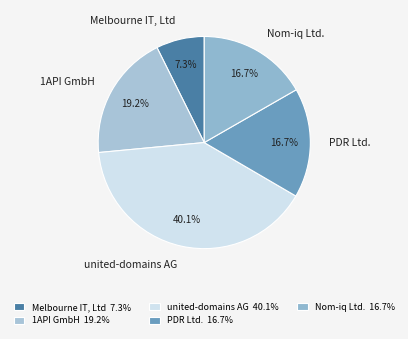

To the nearest percent, what percentage of the pie is PDR Ltd.?

17%